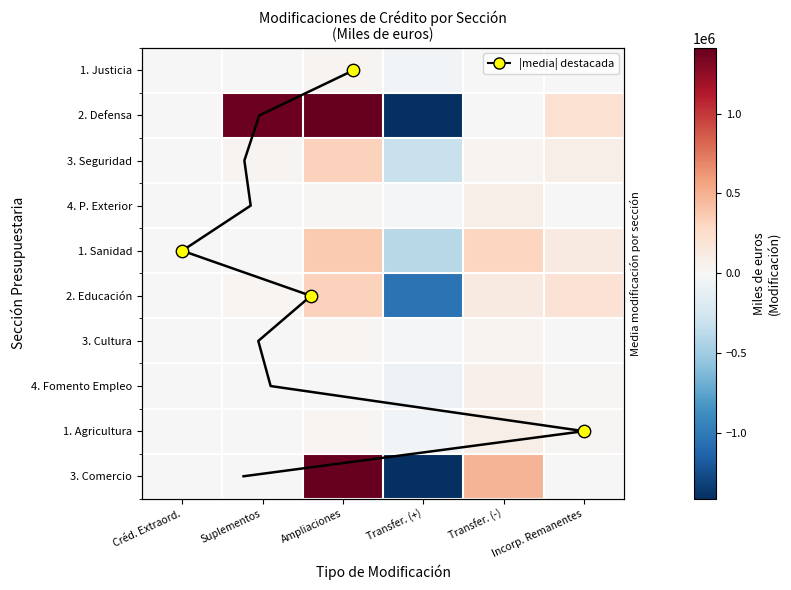

Reading left to right, list all the values displayed in this chart.

1. Justicia: Créd. Extraord.=0	Suplementos=0	Ampliaciones=38385	Transfer. (+)=-40953	Transfer. (-)=1879	Incorp. Remanentes=3306
2. Defensa: Créd. Extraord.=0	Suplementos=1386331	Ampliaciones=2346664	Transfer. (+)=-1872870	Transfer. (-)=7235	Incorp. Remanentes=215415
3. Seguridad: Créd. Extraord.=0	Suplementos=36669	Ampliaciones=320867	Transfer. (+)=-309643	Transfer. (-)=33430	Incorp. Remanentes=86879
4. P. Exterior: Créd. Extraord.=0	Suplementos=44	Ampliaciones=14668	Transfer. (+)=-13008	Transfer. (-)=87515	Incorp. Remanentes=3461
1. Sanidad: Créd. Extraord.=0	Suplementos=6810	Ampliaciones=372394	Transfer. (+)=-389976	Transfer. (-)=298437	Incorp. Remanentes=126854
2. Educación: Créd. Extraord.=0	Suplementos=22991	Ampliaciones=323150	Transfer. (+)=-1047676	Transfer. (-)=129360	Incorp. Remanentes=200228
3. Cultura: Créd. Extraord.=0	Suplementos=3974	Ampliaciones=33087	Transfer. (+)=-29112	Transfer. (-)=35052	Incorp. Remanentes=3132
4. Fomento Empleo: Créd. Extraord.=0	Suplementos=147	Ampliaciones=2381	Transfer. (+)=-81888	Transfer. (-)=71411	Incorp. Remanentes=15649
1. Agricultura: Créd. Extraord.=0	Suplementos=7863	Ampliaciones=28765	Transfer. (+)=-38952	Transfer. (-)=79636	Incorp. Remanentes=21238
3. Comercio: Créd. Extraord.=0	Suplementos=543	Ampliaciones=1595928	Transfer. (+)=-1402534	Transfer. (-)=477371	Incorp. Remanentes=3050